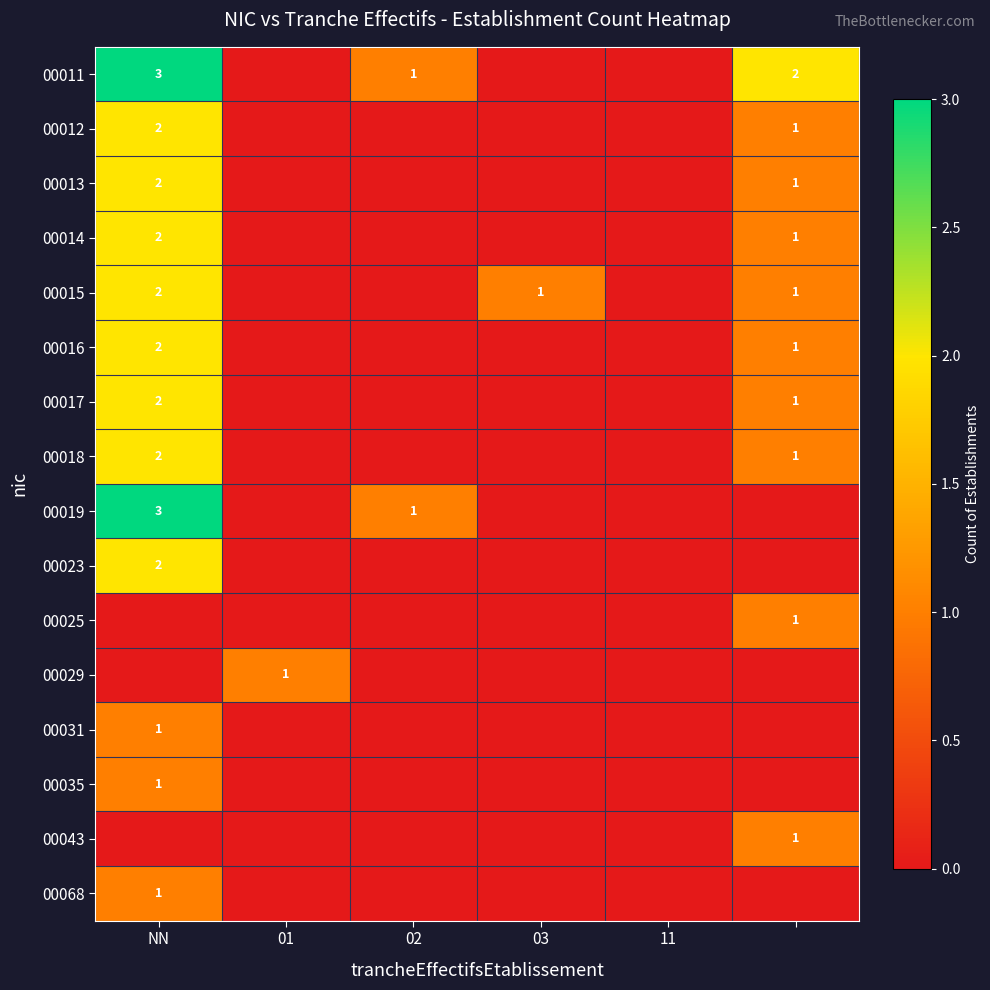

The value of 00014 at NN is 2. True or false?

True